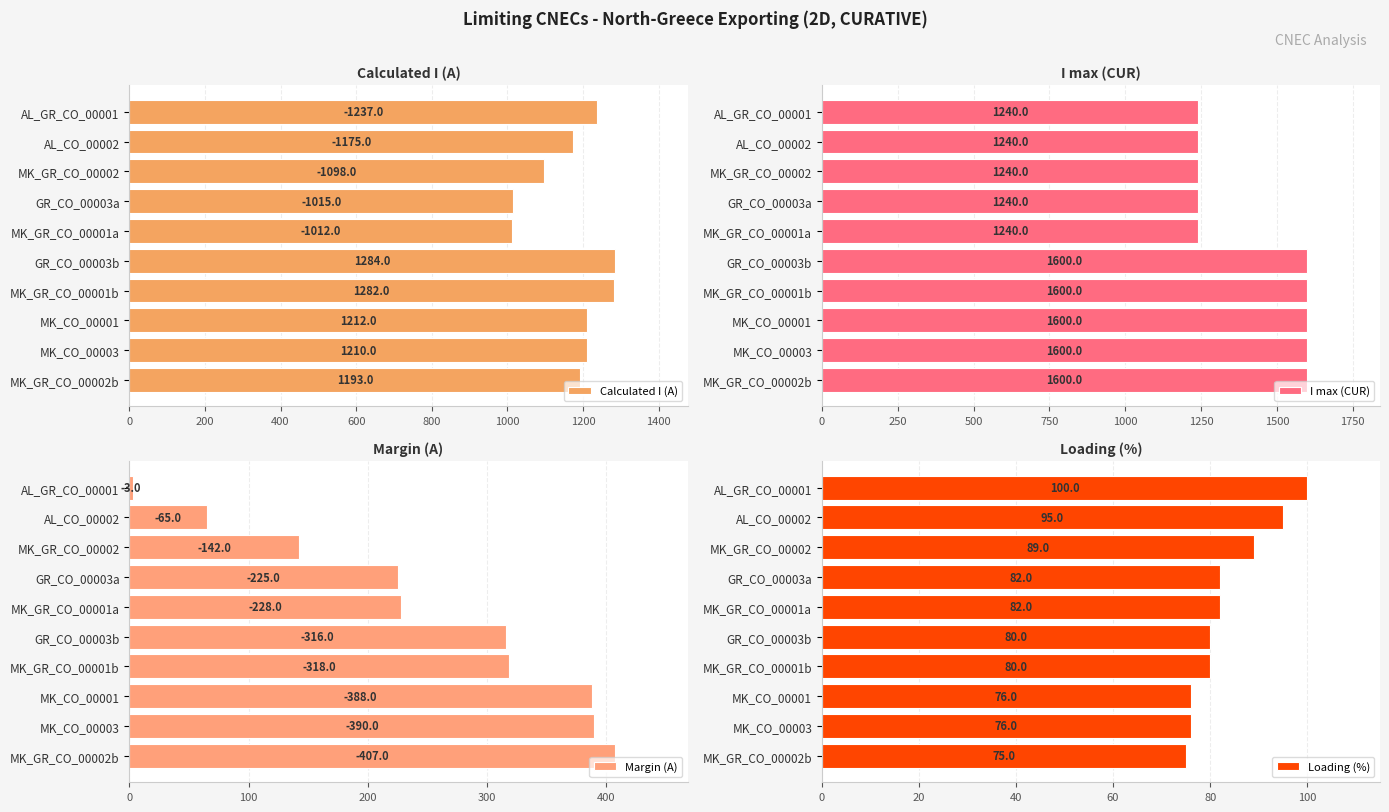

Rank the categories by Calculated I (A) value from highest to lowest.

GR_CO_00003b, MK_GR_CO_00001b, AL_GR_CO_00001, MK_CO_00001, MK_CO_00003, MK_GR_CO_00002b, AL_CO_00002, MK_GR_CO_00002, GR_CO_00003a, MK_GR_CO_00001a